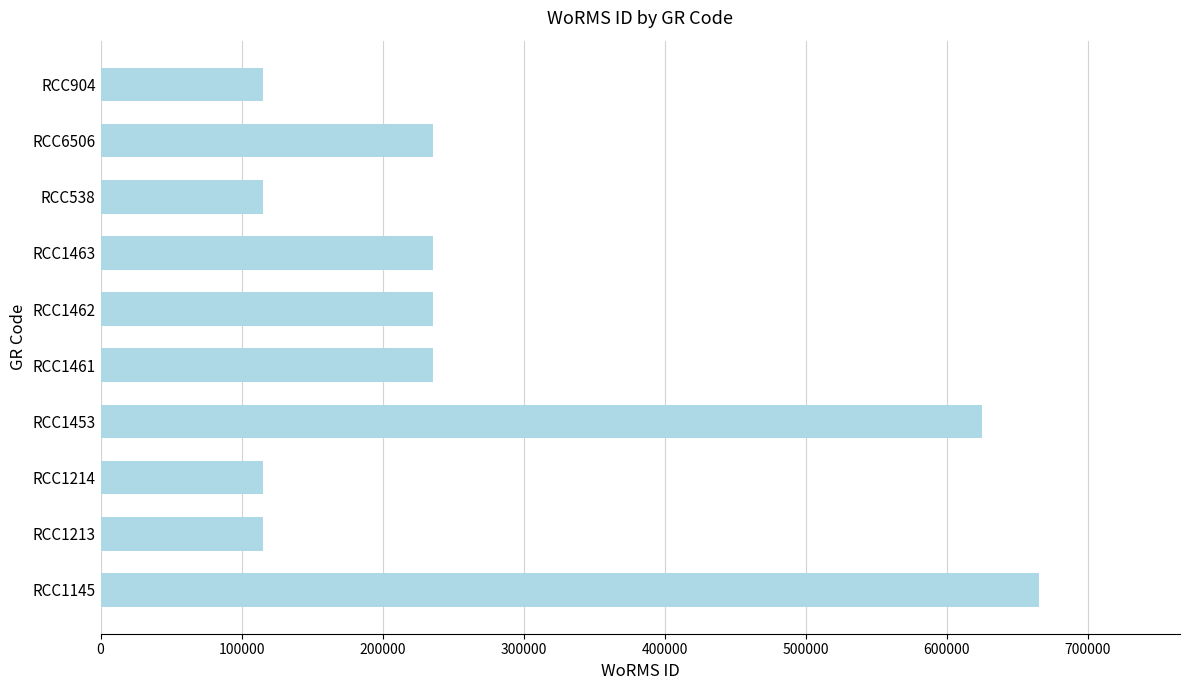

What is the difference between the values at RCC1462 and RCC904?

120875